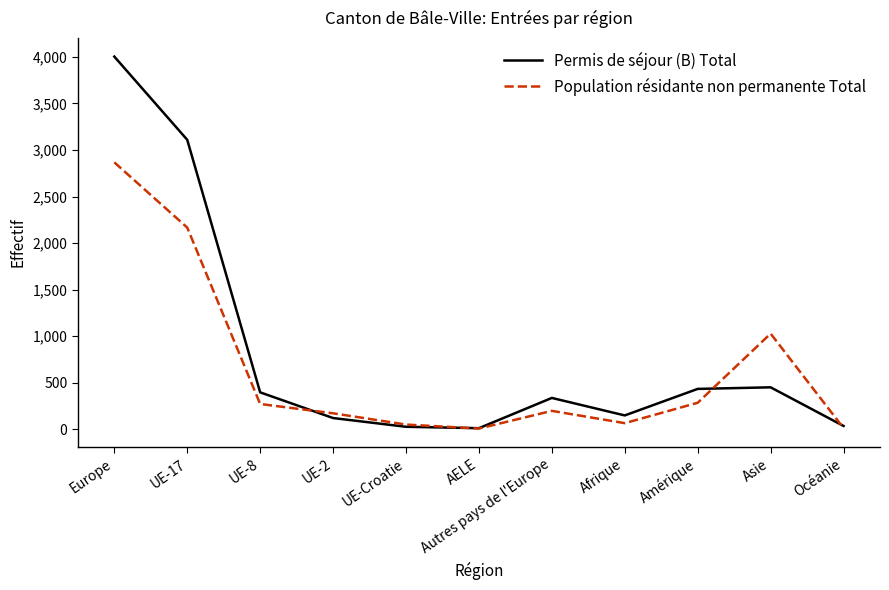

How many lines are shown in the chart?

2